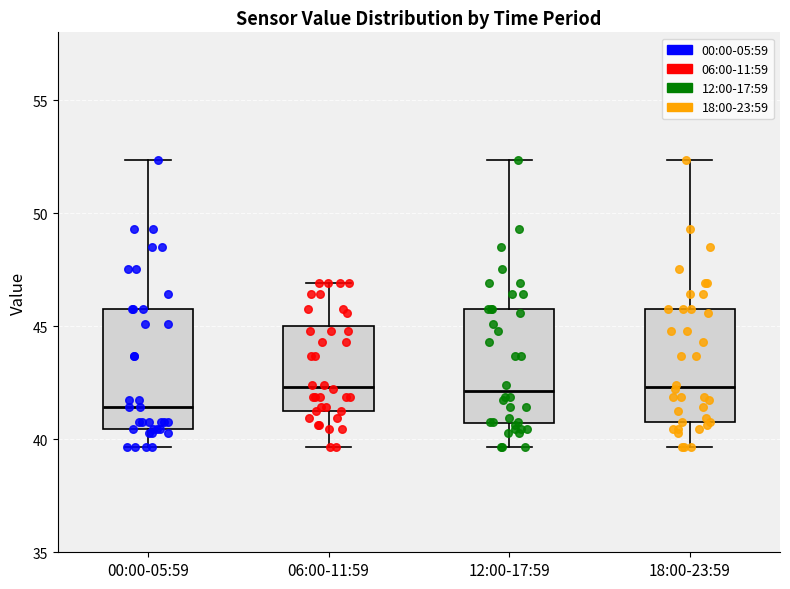

Reading left to right, transcribe this box plot: for each box, give where its median line is, the range the box spans, and where its two whiskers end, as read against the y-axis. The values are not printed on the chart, so give them approximately, as read against the axis.

00:00-05:59: median 41.5, box 40.5 to 46.0, whiskers 39.5 to 52.5
06:00-11:59: median 42.5, box 41.5 to 45.0, whiskers 39.5 to 47.0
12:00-17:59: median 42.0, box 40.5 to 46.0, whiskers 39.5 to 52.5
18:00-23:59: median 42.5, box 41.0 to 46.0, whiskers 39.5 to 52.5